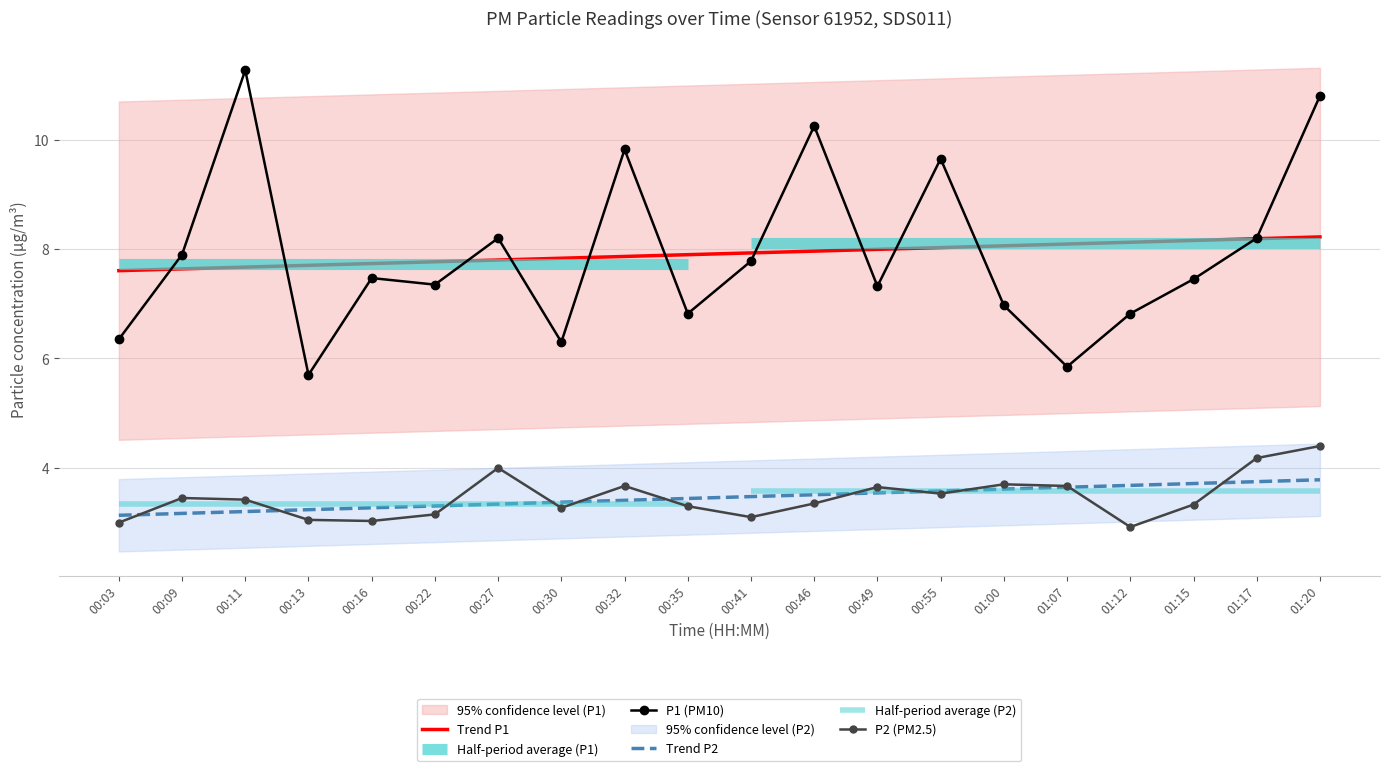

Which series has the largest range (max minus min)?

P1 (PM10)